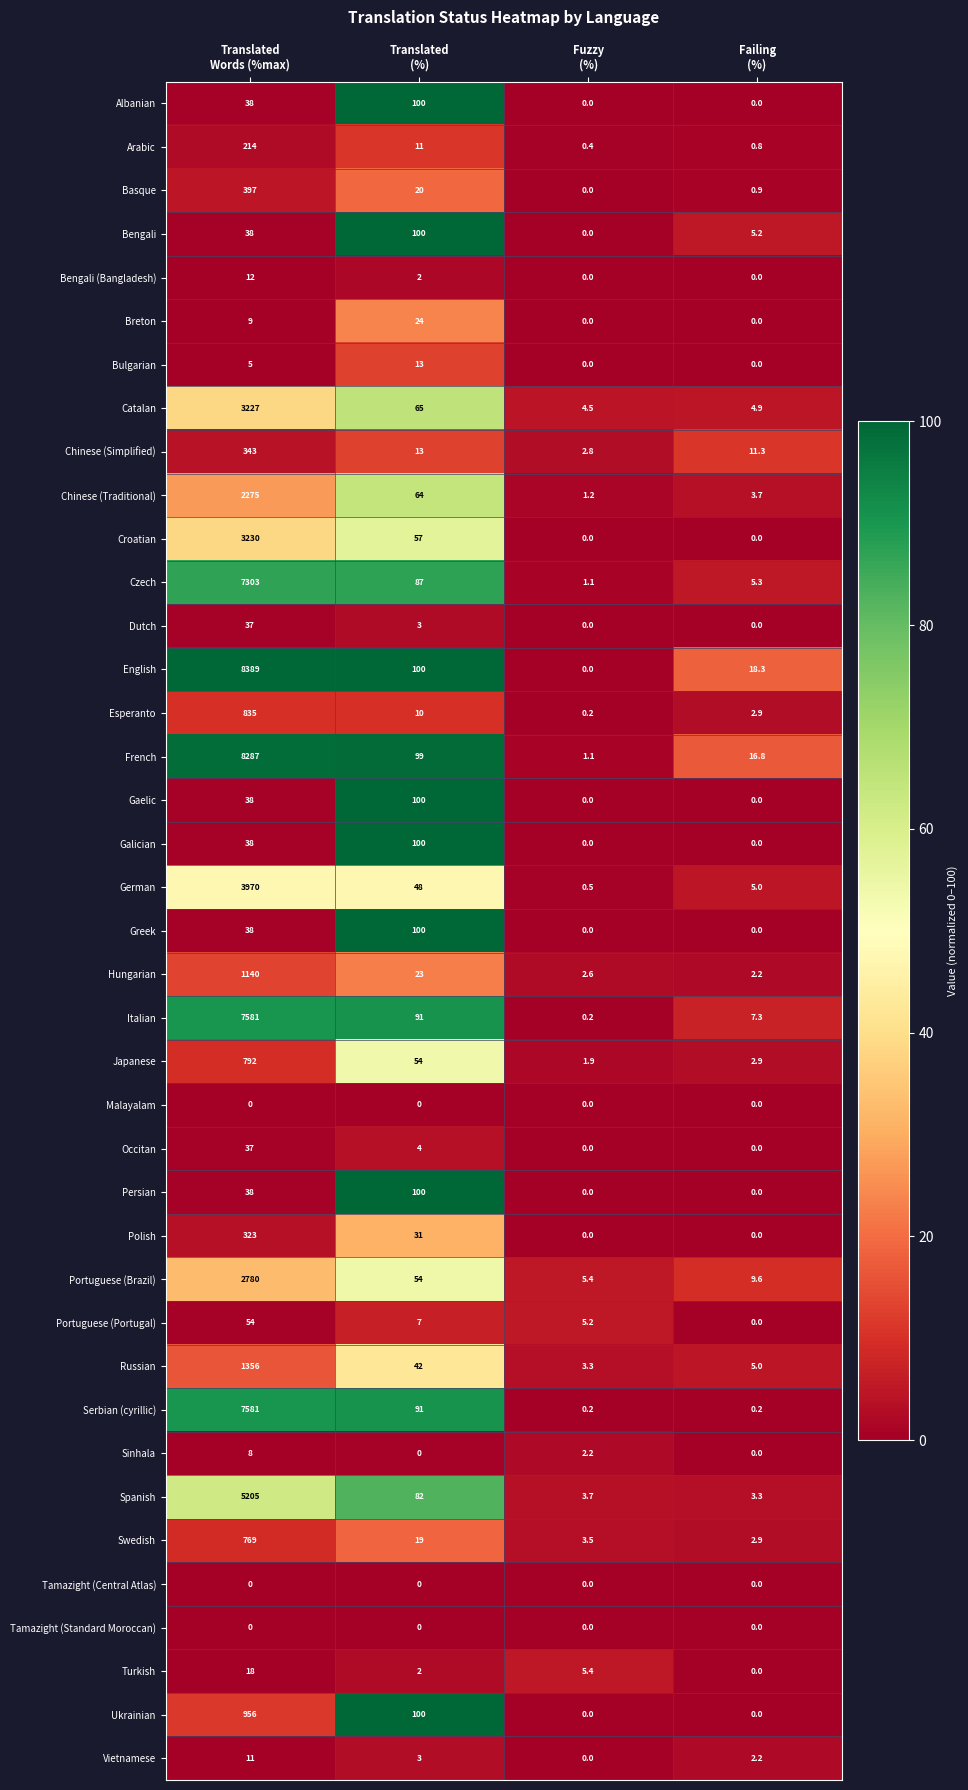

Which series has the widest spread of values?

English